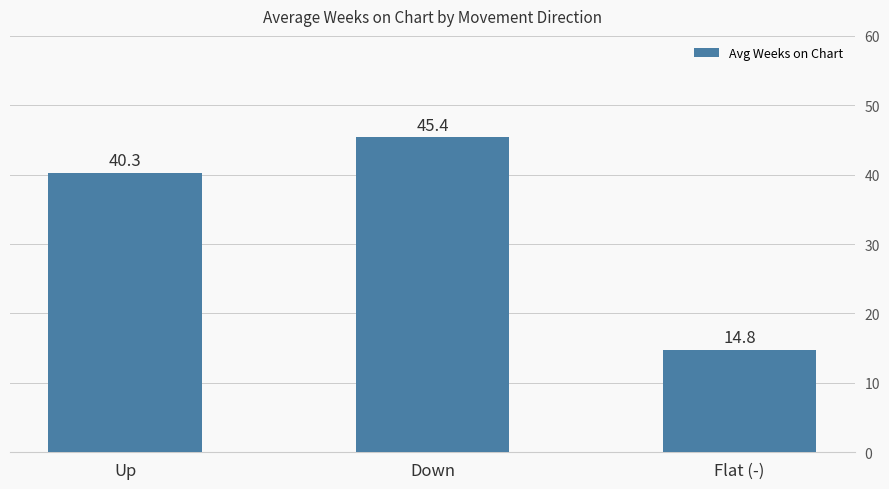

What is the sum of all values?

100.5